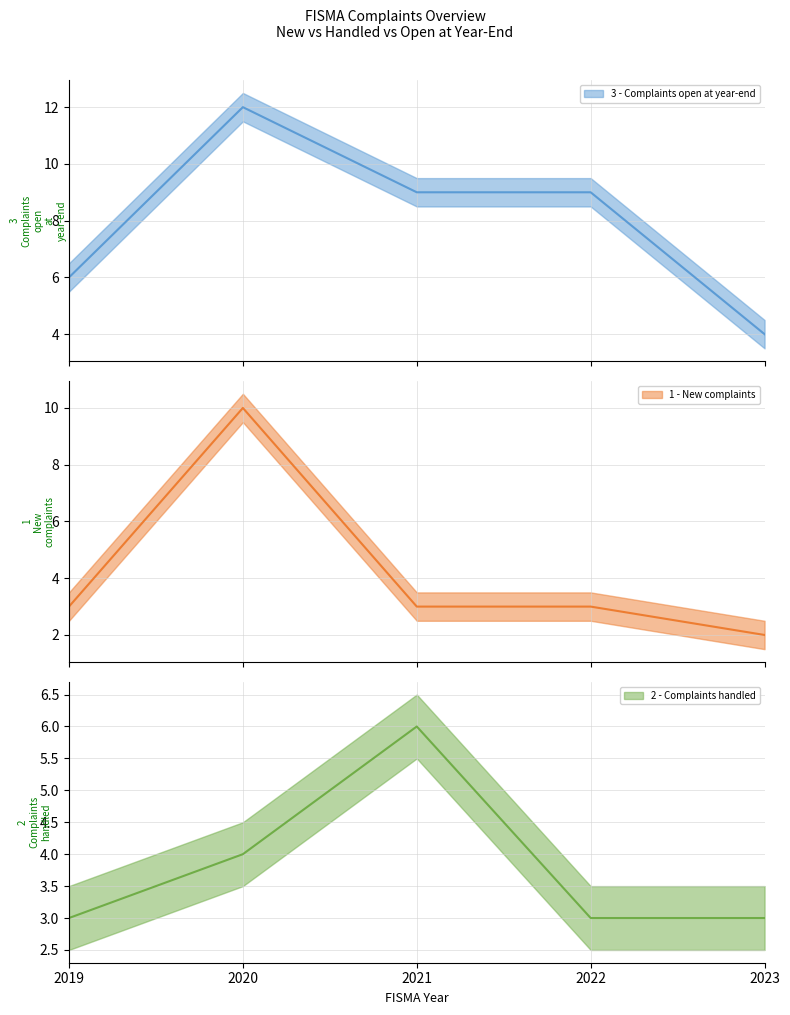

What is the sum of all 2 - Complaints handled values?

19